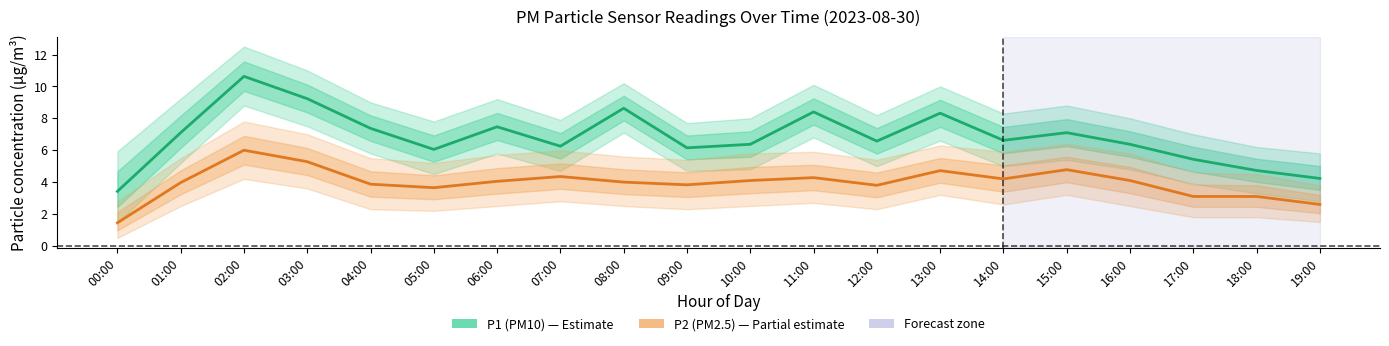

True or false: P1 (PM10) and P2 (PM2.5) cross at least once.

False